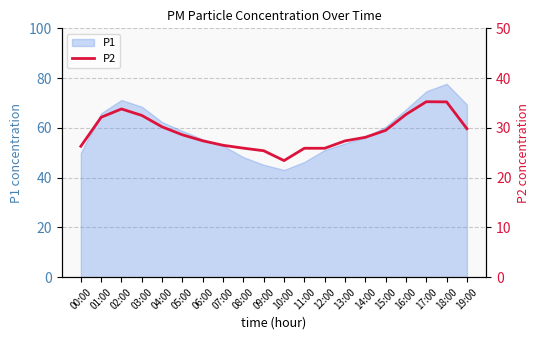

True or false: P1 has a value of 71.2 at 02:00.

True